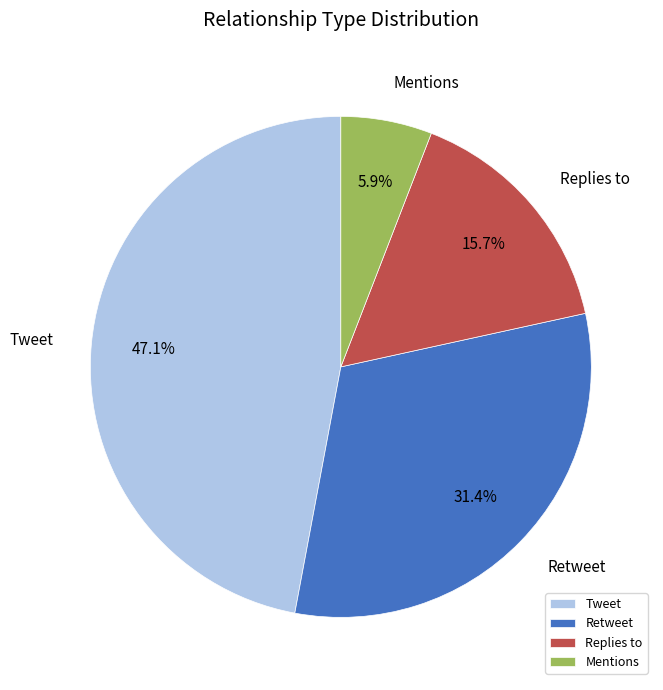

The Mentions slice represents 1% of the pie. True or false?

False